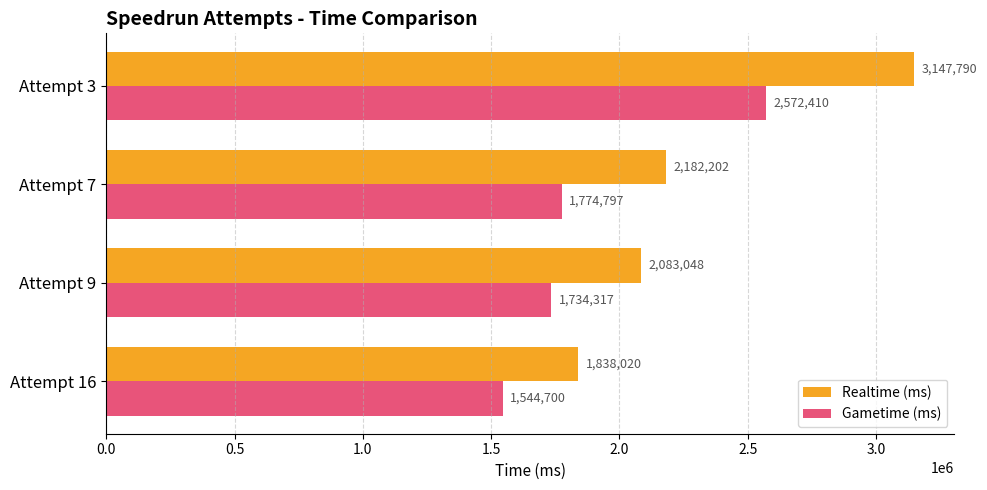

What is the difference between the maximum and minimum values in the Gametime (ms) series?

1027710